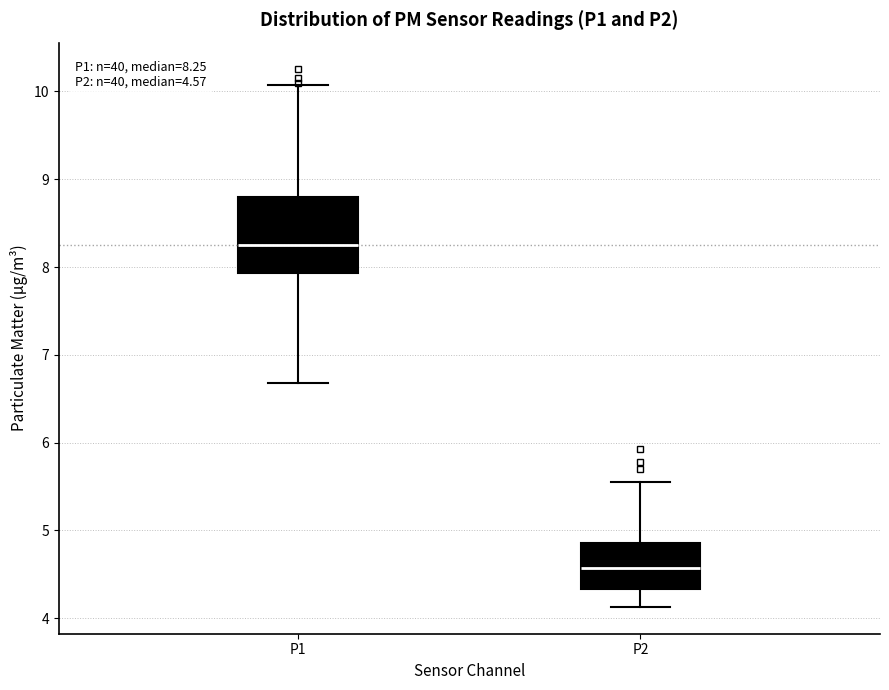

Comparing the boxes themselves (not the whiskers), which one is the tallest?

P1